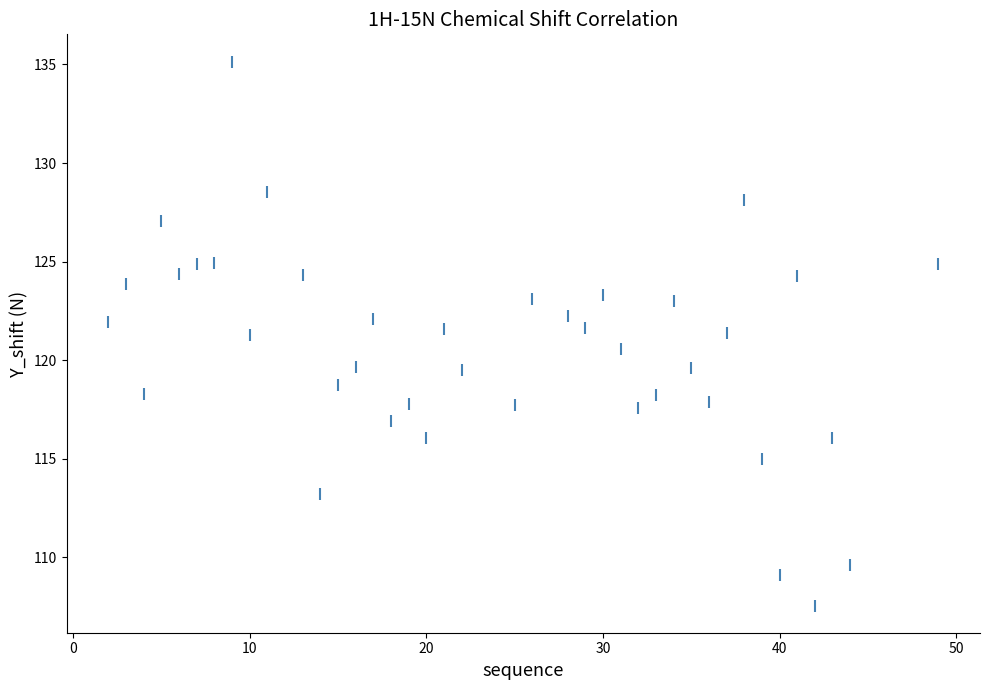

What is the range of Y values (max minus min)?

27.6